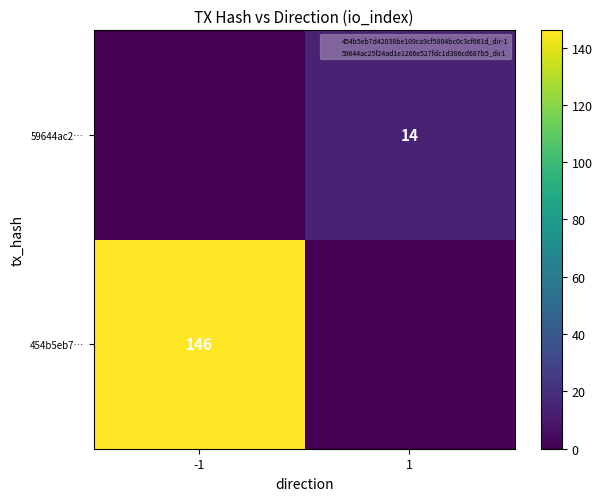

The 59644ac2… series shows 14 at 1. True or false?

True